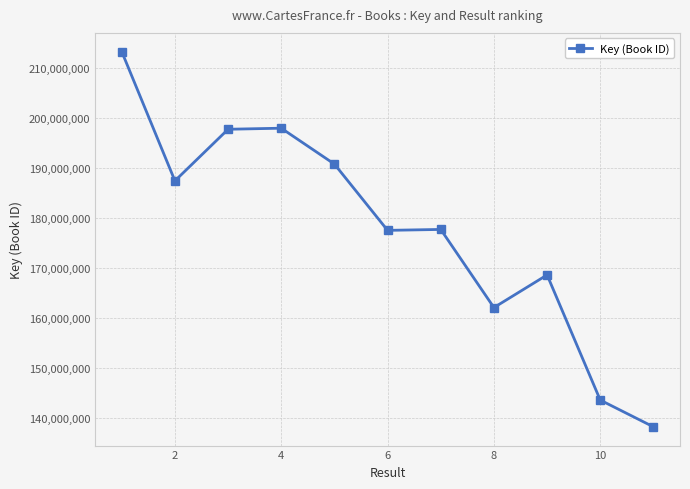

What is the greatest value displayed?

213297016